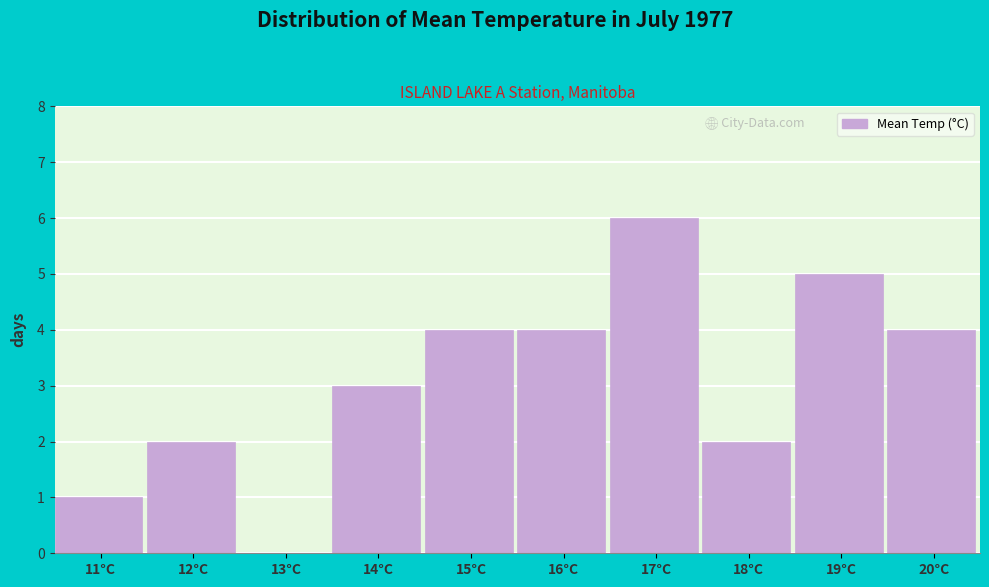

Reading right to left, extract all data points from this chart.

20°C=4	19°C=5	18°C=2	17°C=6	16°C=4	15°C=4	14°C=3	13°C=0	12°C=2	11°C=1